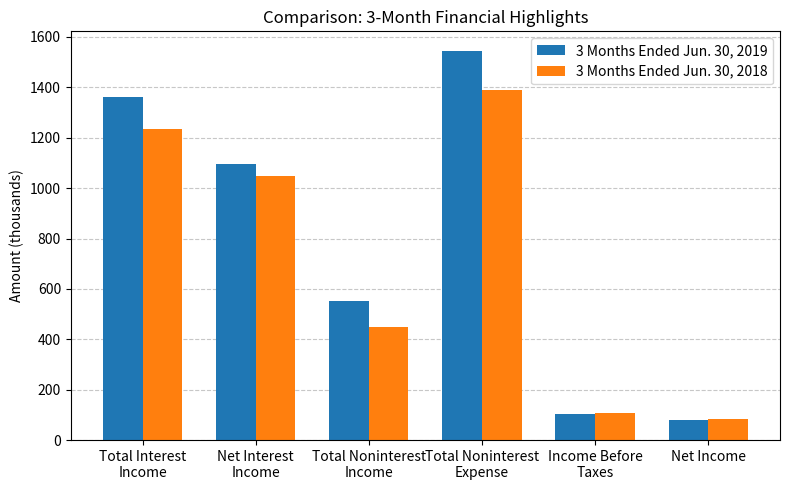

List the labels in order of 3 Months Ended Jun. 30, 2018 value, smallest first.

Net Income, Income Before
Taxes, Total Noninterest
Income, Net Interest
Income, Total Interest
Income, Total Noninterest
Expense